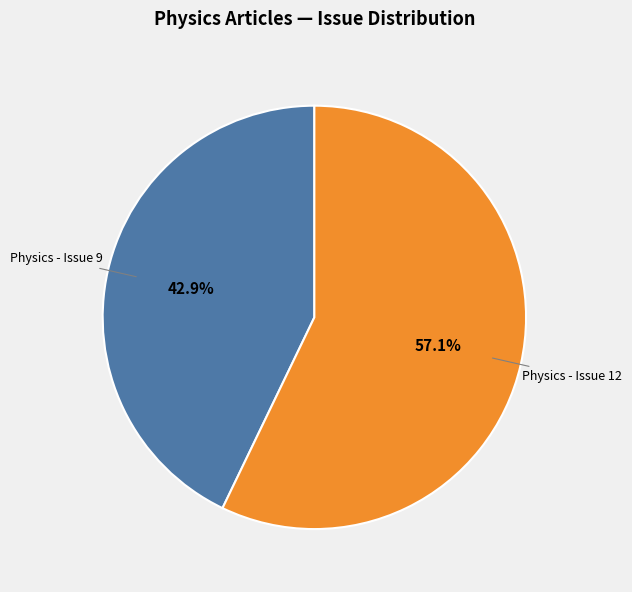

What percentage is the Physics - Issue 12 slice, to the nearest percent?

57%